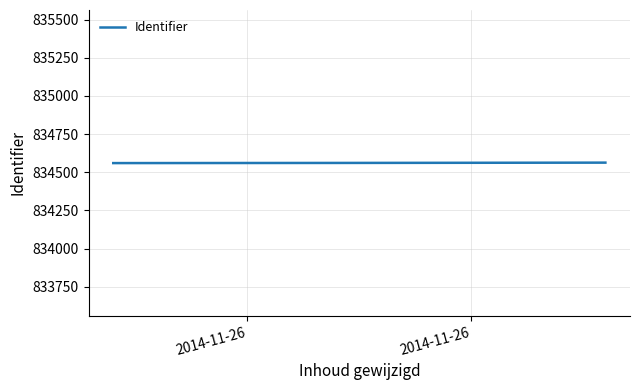

What is the average value?

834561